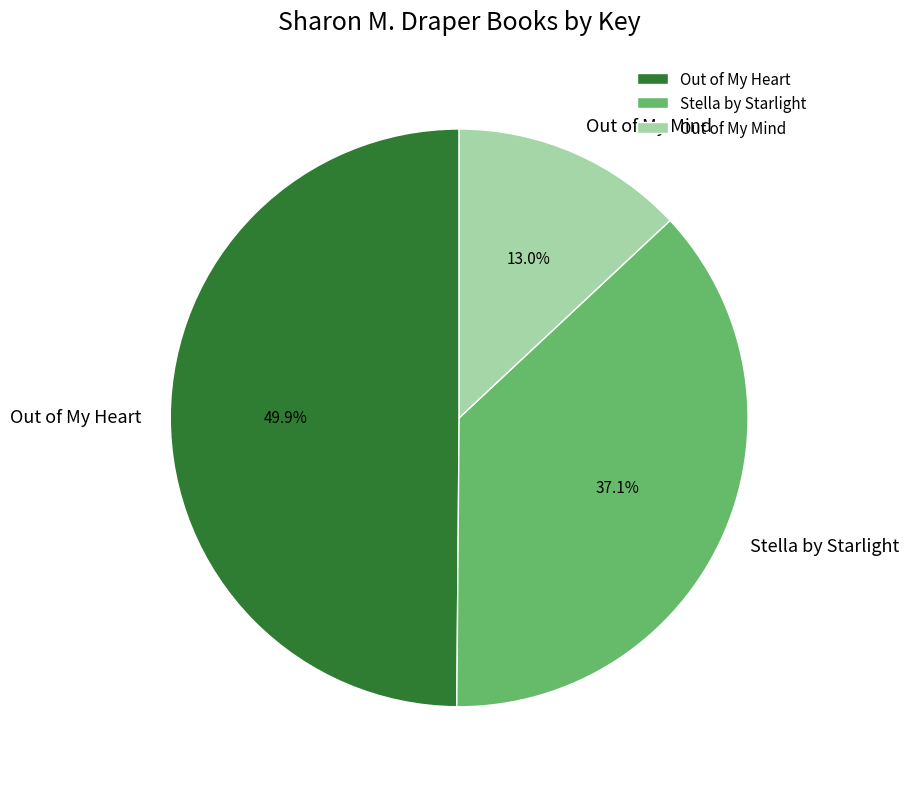

Count the number of slices in the pie.

3